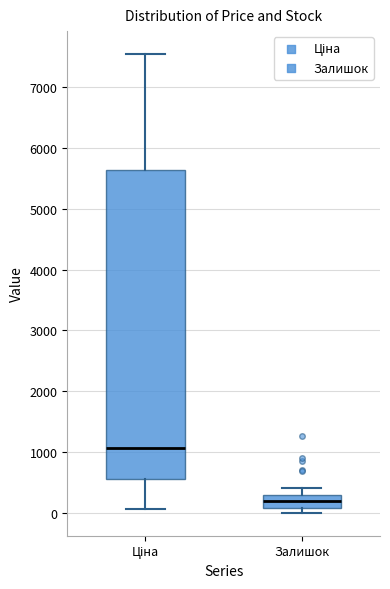

Reading left to right, transcribe this box plot: for each box, give where its median line is, the range the box spans, and where its two whiskers end, as read against the y-axis. The values are not printed on the chart, so give them approximately, as read against the axis.

Ціна: median 1100, box 600 to 5600, whiskers 100 to 7500
Залишок: median 200, box 100 to 300, whiskers 0 to 400